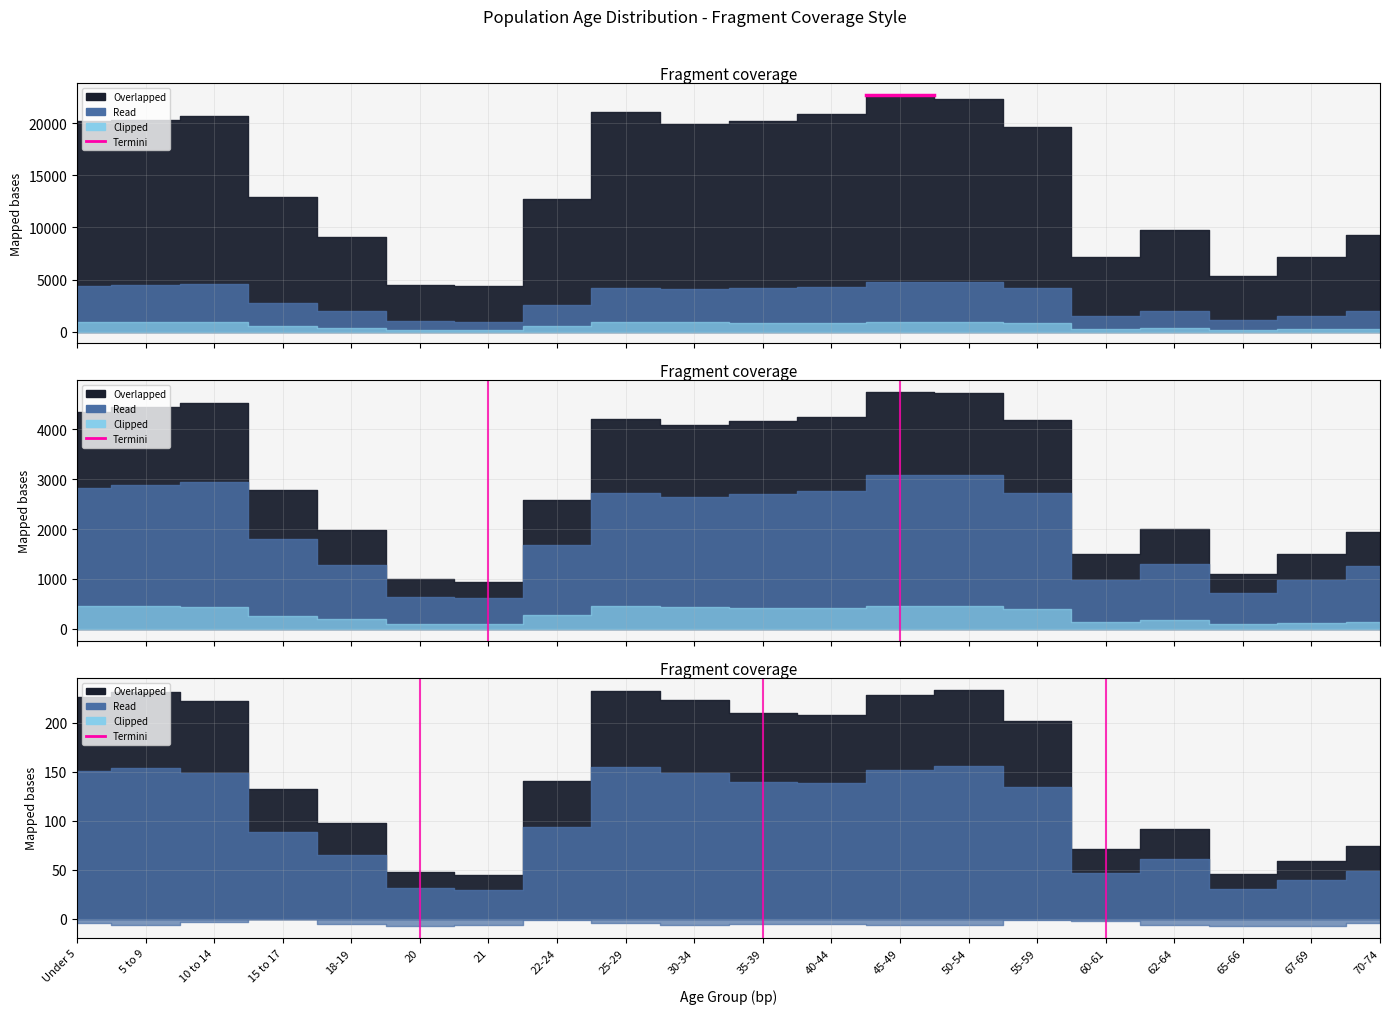

Count the values in the range 0 to 1.

2